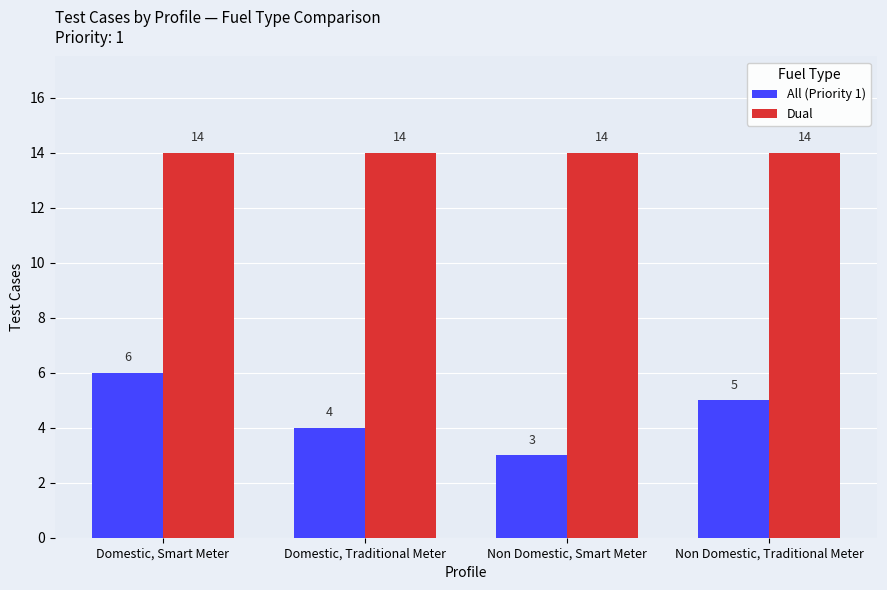

Reading left to right, what are all the values shown in this chart?

All (Priority 1): Domestic, Smart Meter=6	Domestic, Traditional Meter=4	Non Domestic, Smart Meter=3	Non Domestic, Traditional Meter=5
Dual: Domestic, Smart Meter=14	Domestic, Traditional Meter=14	Non Domestic, Smart Meter=14	Non Domestic, Traditional Meter=14